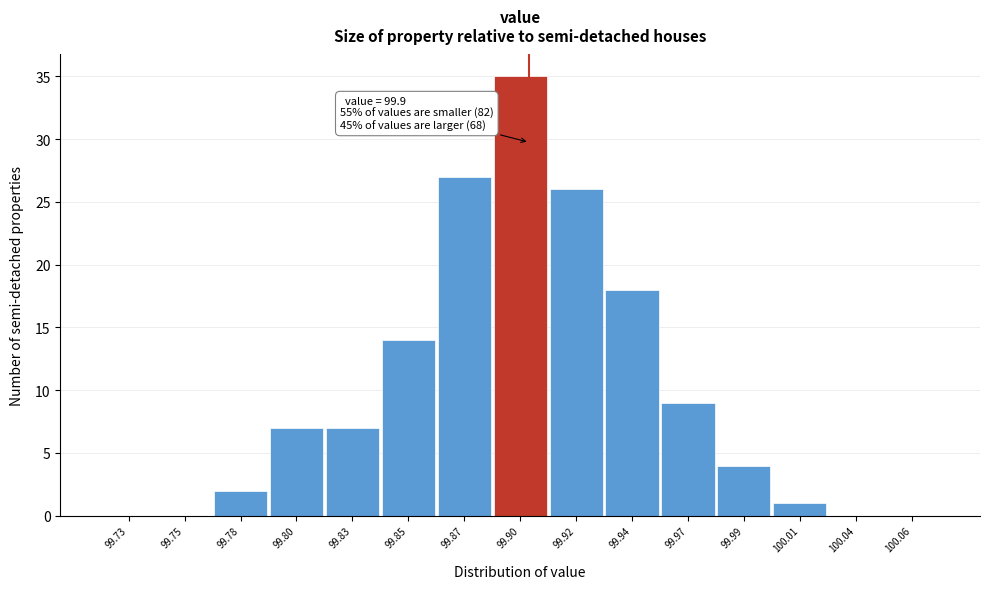

Reading right to left, extract all data points from this chart.

100.06=0	100.04=0	100.01=1	99.99=4	99.97=9	99.94=18	99.92=26	99.90=35	99.87=27	99.85=14	99.83=7	99.80=7	99.78=2	99.75=0	99.73=0